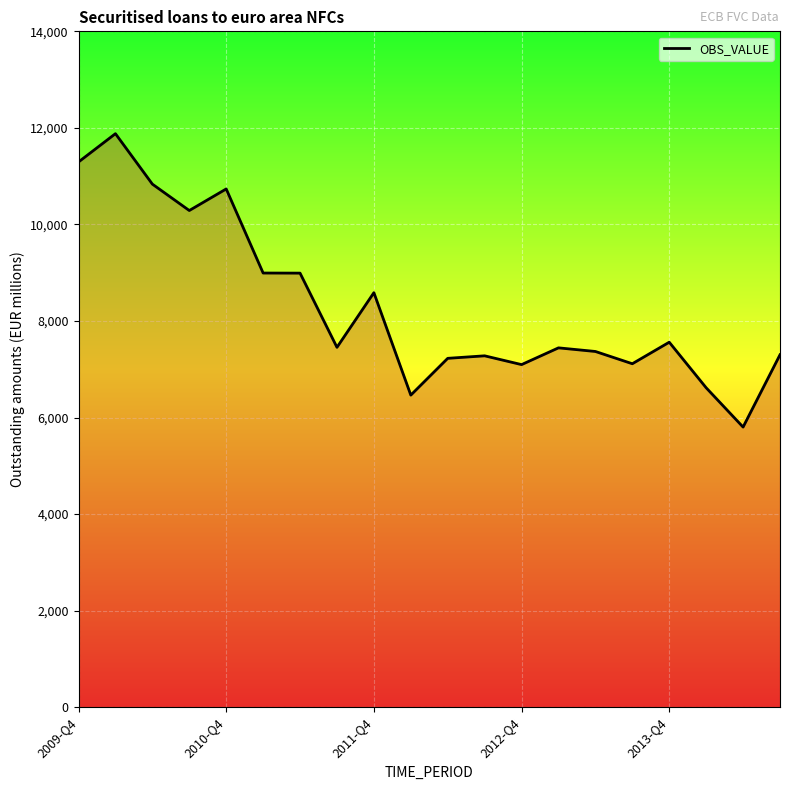

What is the smallest value displayed?

5802